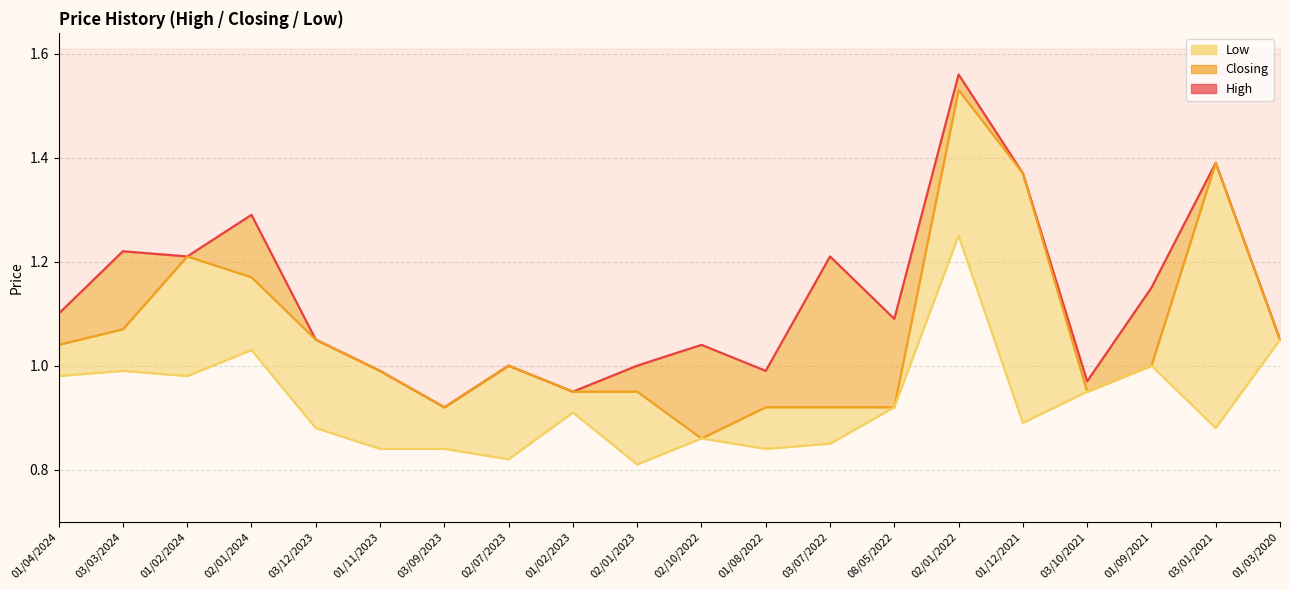

What is the label of the 15th point from the right?

01/11/2023